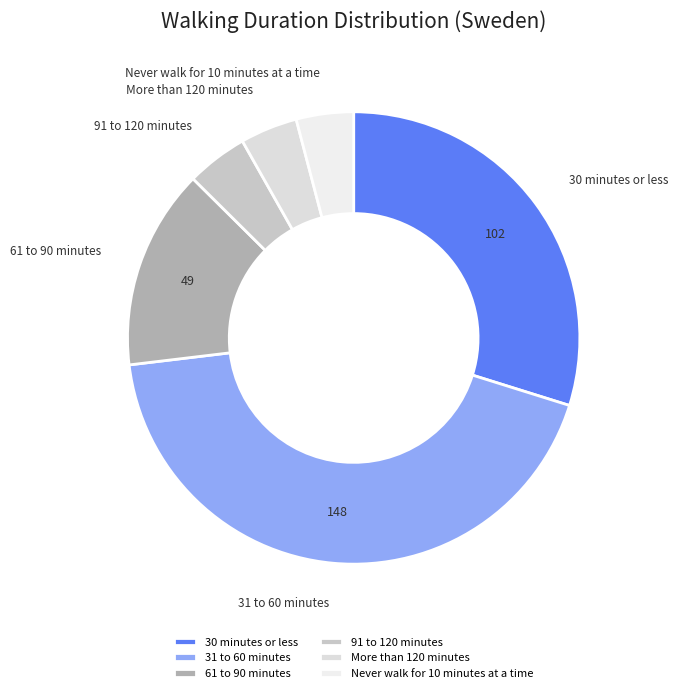

Is there any slice that represents more than half of the pie?

No